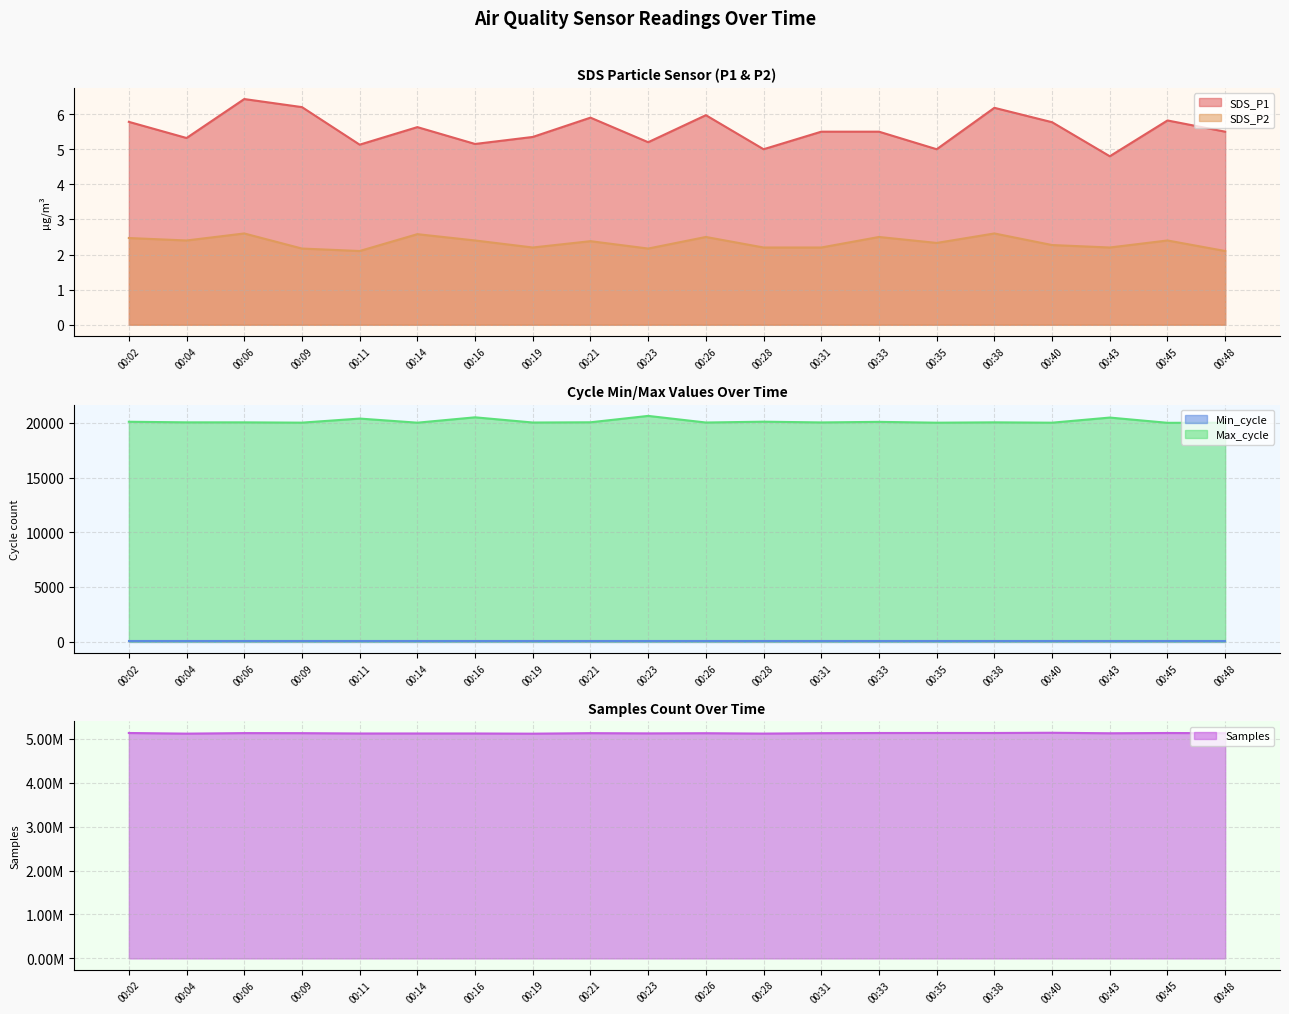

Is the value of SDS_P1 at 00:09 greater than the value of SDS_P2 at 00:21?

Yes